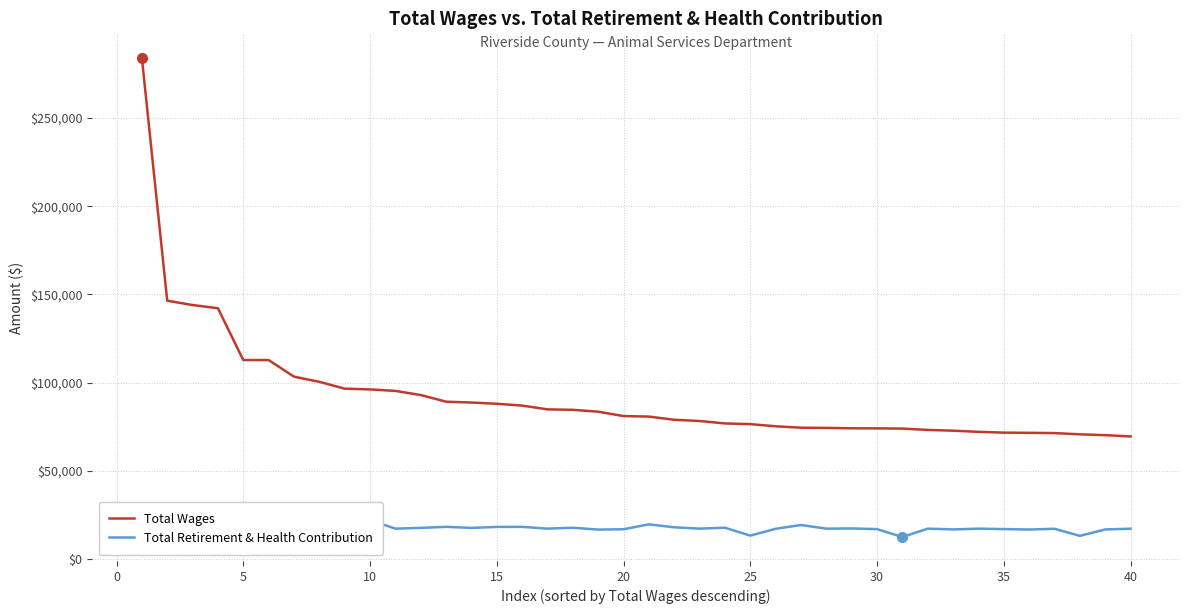

The value of Total Retirement & Health Contribution at 17 is 11270. True or false?

False